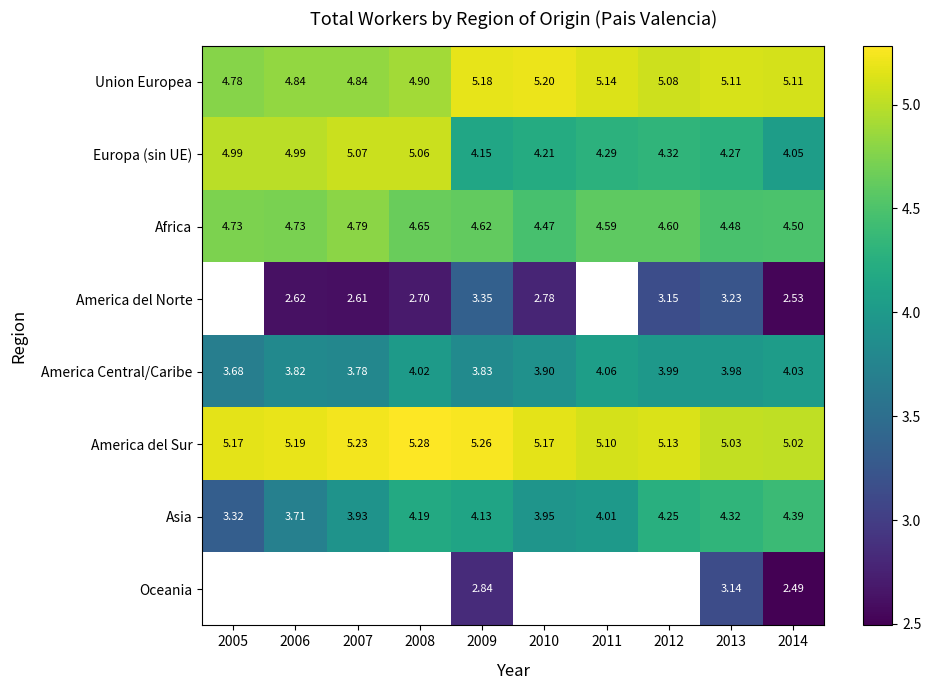

At 2013, list the series in order from smallest to largest.

Oceania, America del Norte, America Central/Caribe, Europa (sin UE), Asia, Africa, America del Sur, Union Europea